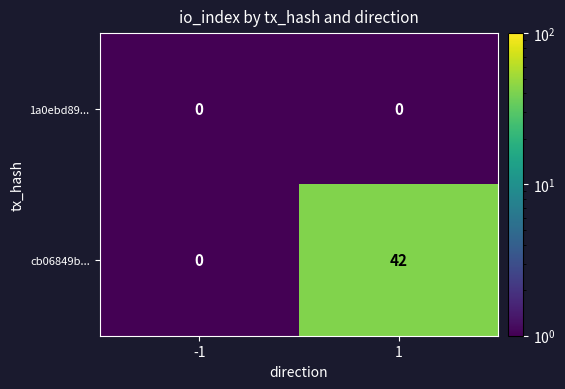

Which category has the highest value across all series?

1